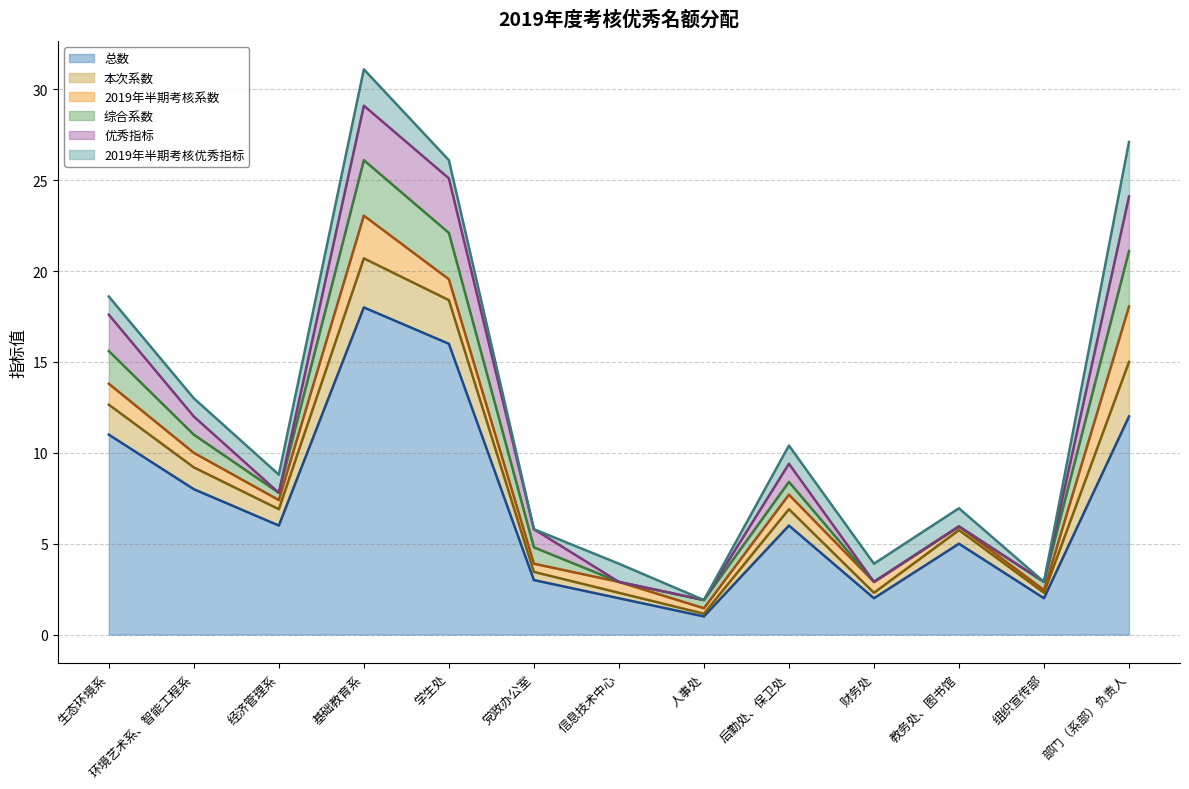

List the labels in order of 2019年半期考核系数 value, largest first.

部门（系部）负责人, 基础教育系, 生态环境系, 学生处, 环境艺术系、智能工程系, 后勤处、保卫处, 信息技术中心, 财务处, 经济管理系, 党政办公室, 人事处, 教务处、图书馆, 组织宣传部